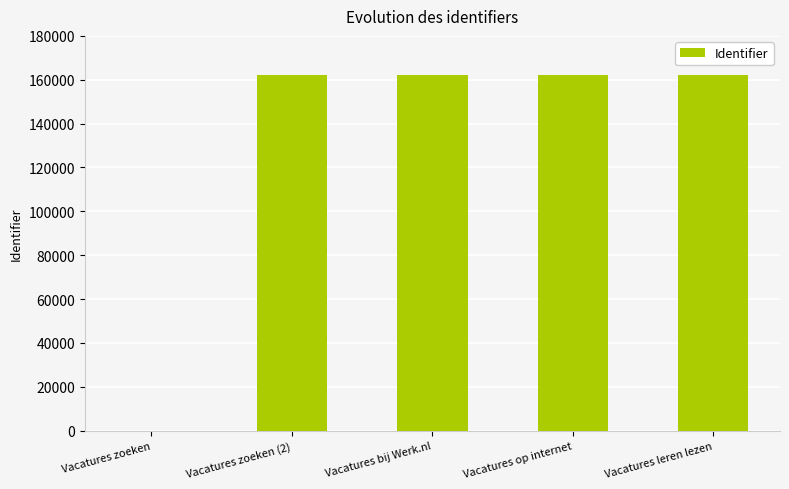

Where is the data nearest to the value 81026?

Vacatures zoeken (2)